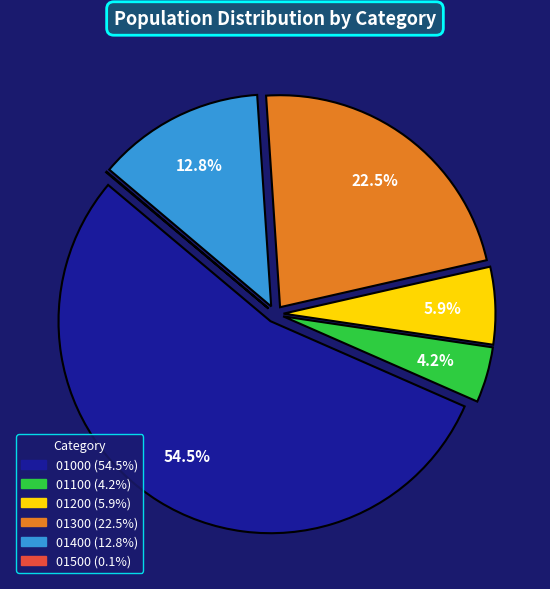

Does 01300 represent more than half of the total?

No